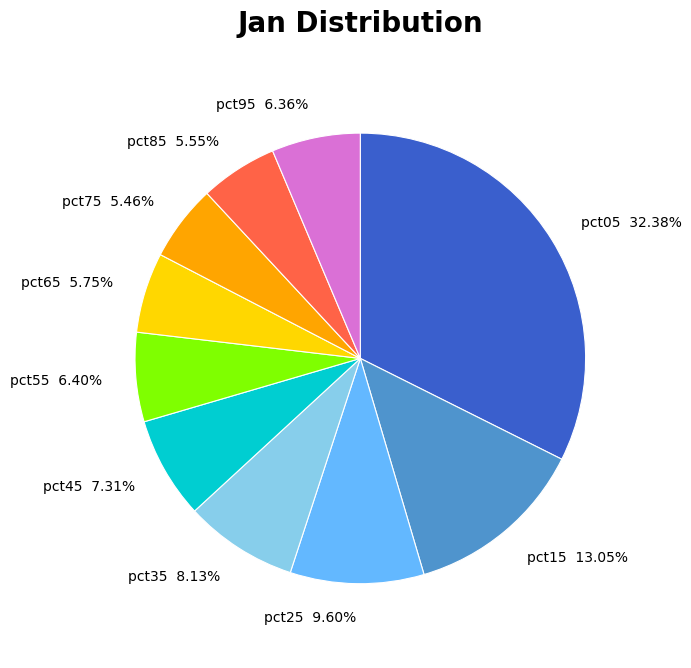

The pct85 slice represents 1% of the pie. True or false?

False